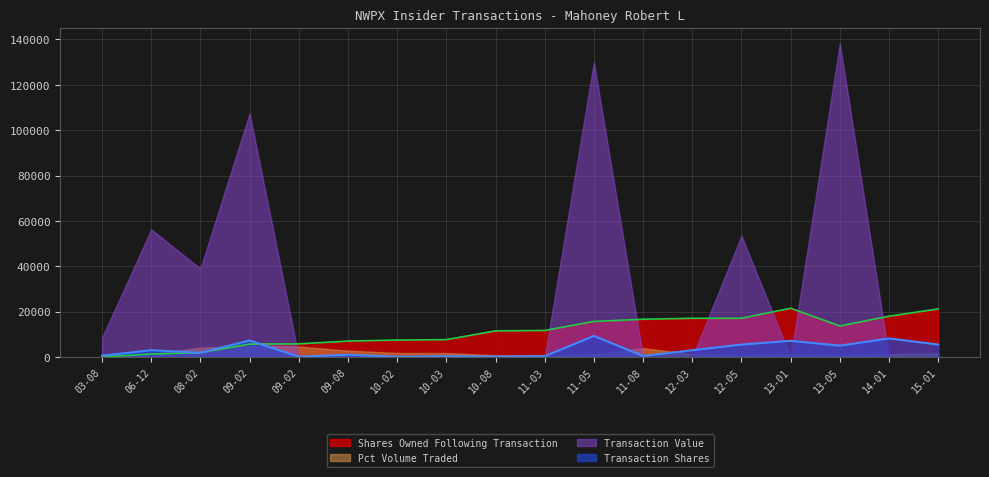

How many values in the sharesOwnedFollowingTransaction series exceed 11696?

8